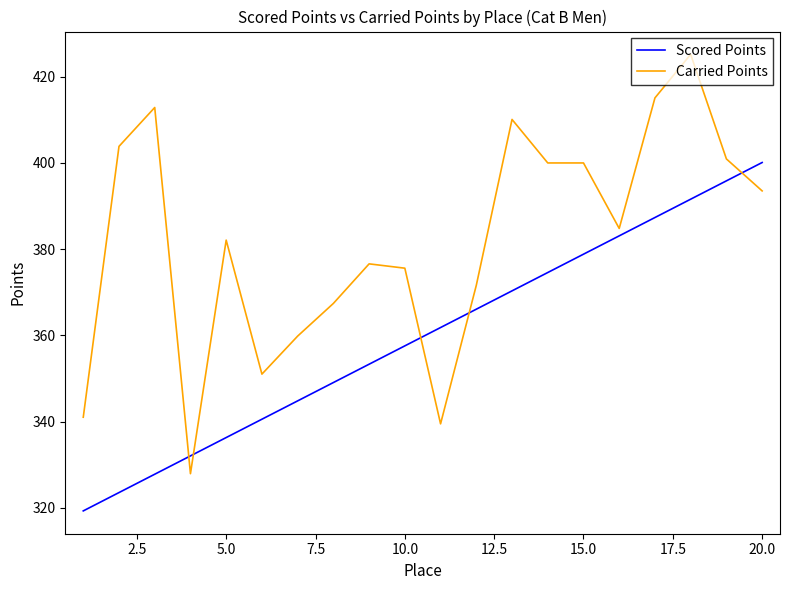

What is the minimum value shown in the chart?

319.3